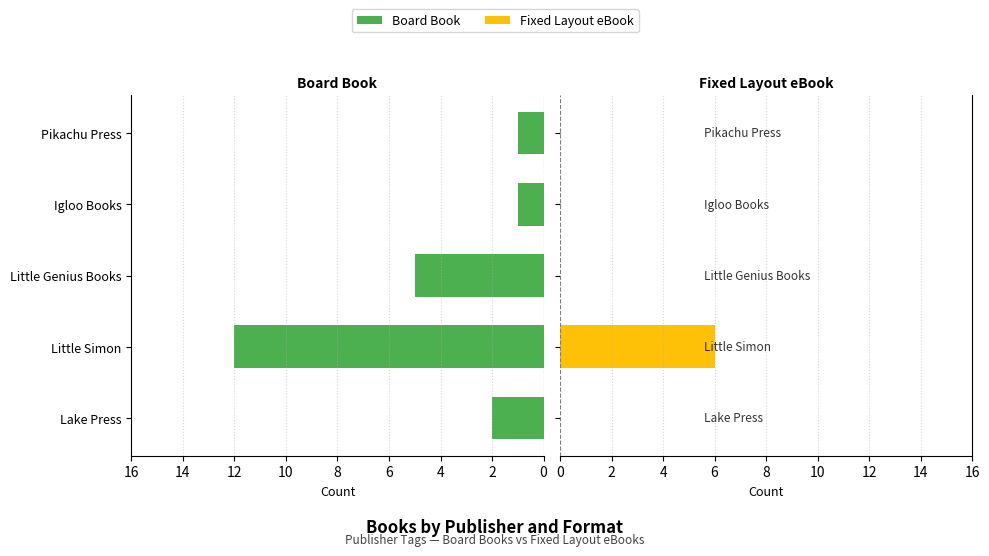

How many data points does each series have?

5